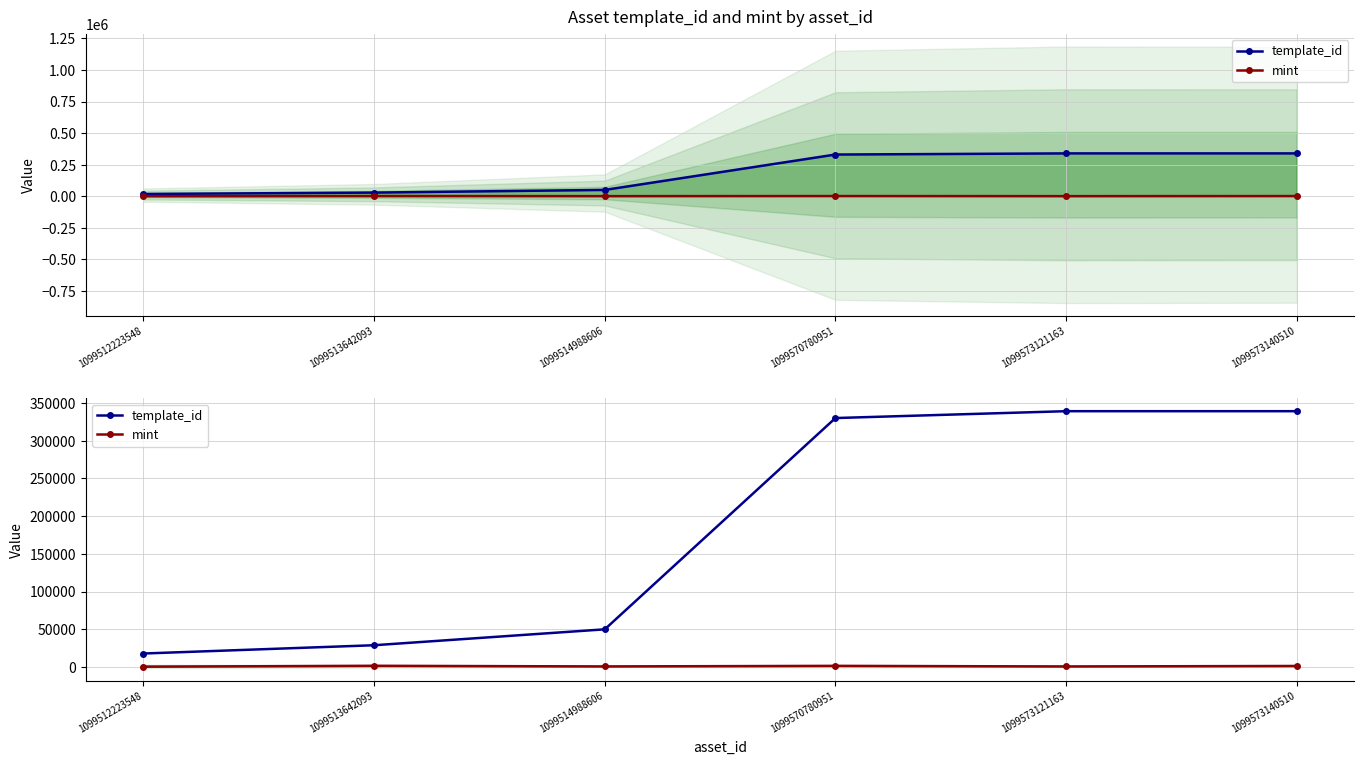

What is the difference between the second highest and second lowest values in the template_id series?

310484